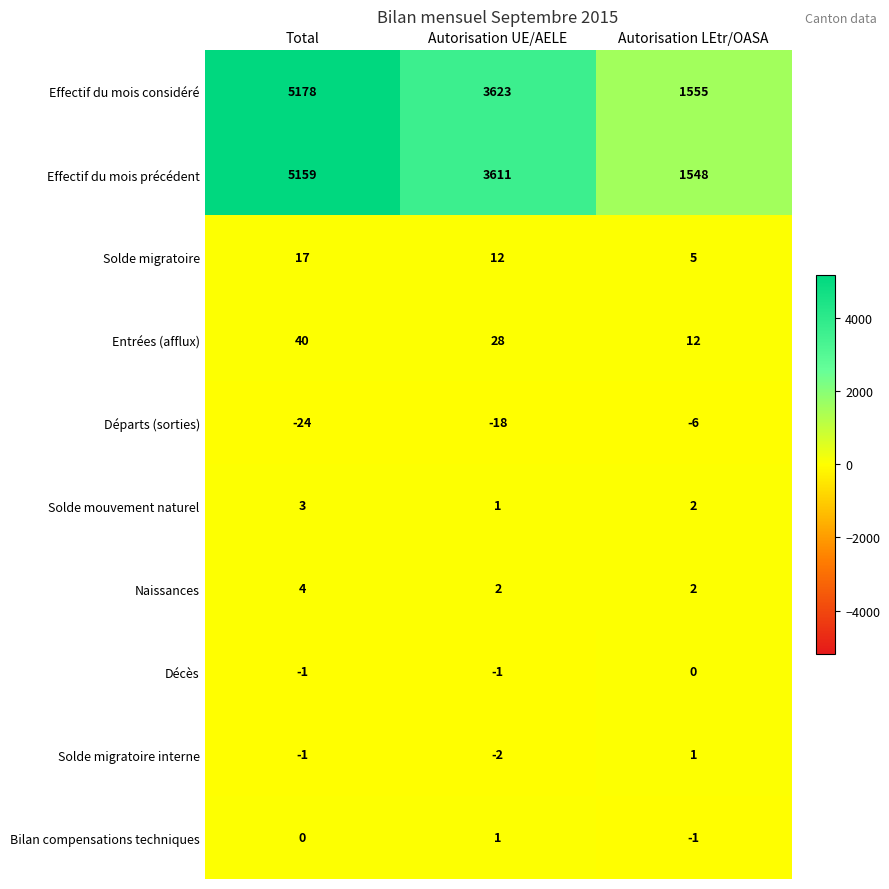

What is the difference between the highest and lowest values at Total?

5202